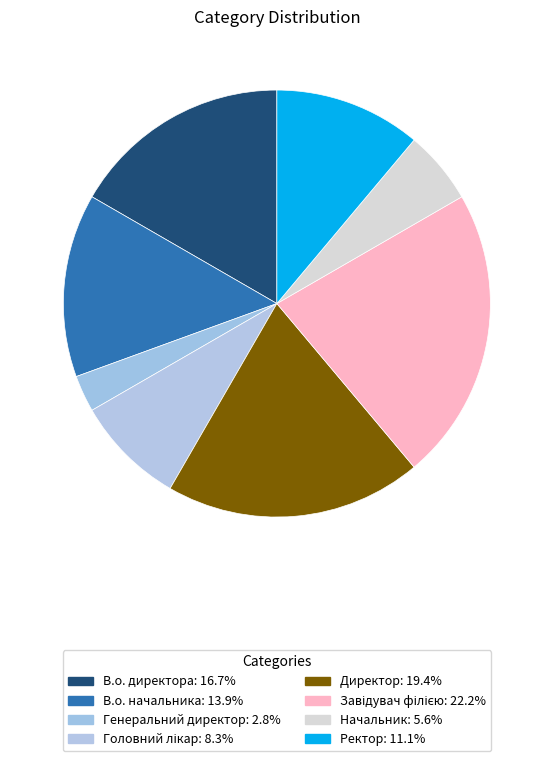

Rank the categories by value from highest to lowest.

Завідувач філією, Директор, В.о. директора, В.о. начальника, Ректор, Головний лікар, Начальник, Генеральний директор